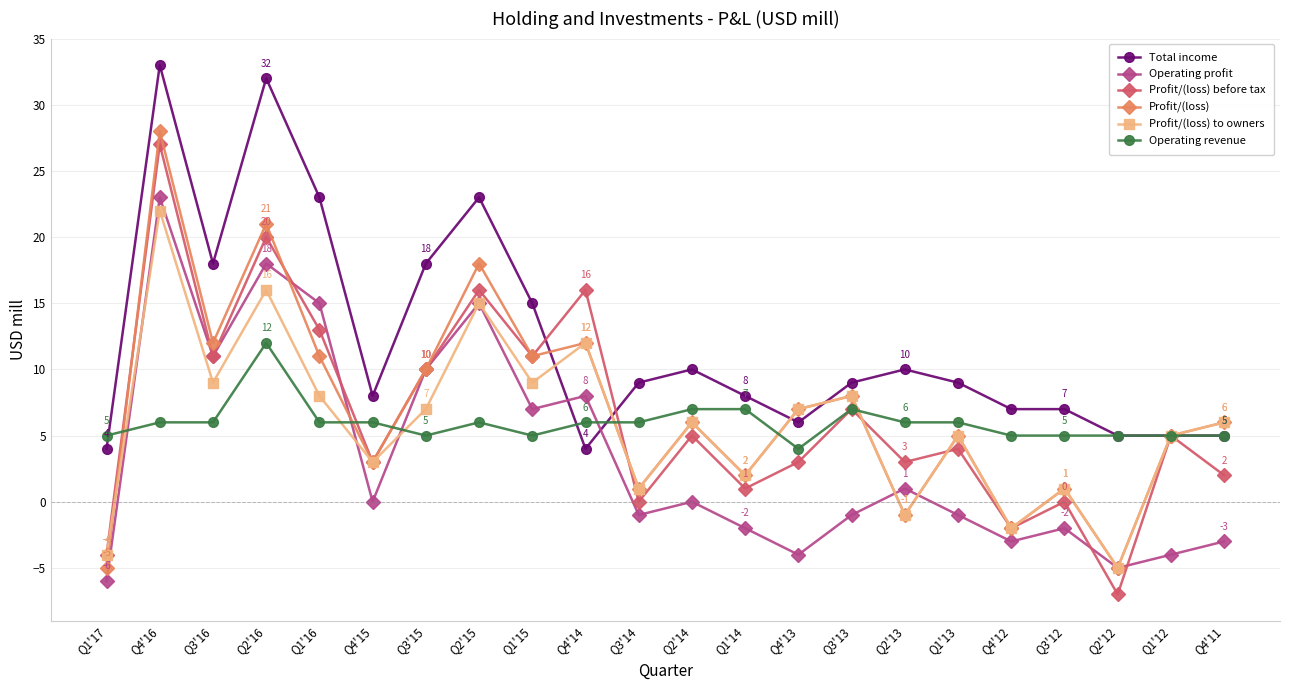

True or false: Profit/(loss) has a value of 11 at Q1'15.

True